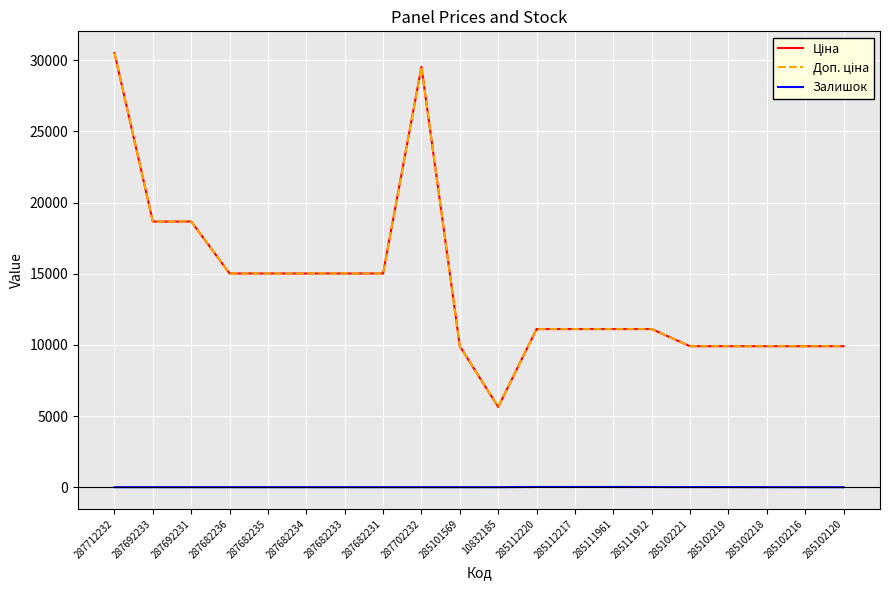

Is it true that Ціна equals 17799.8 at 285112217?

False